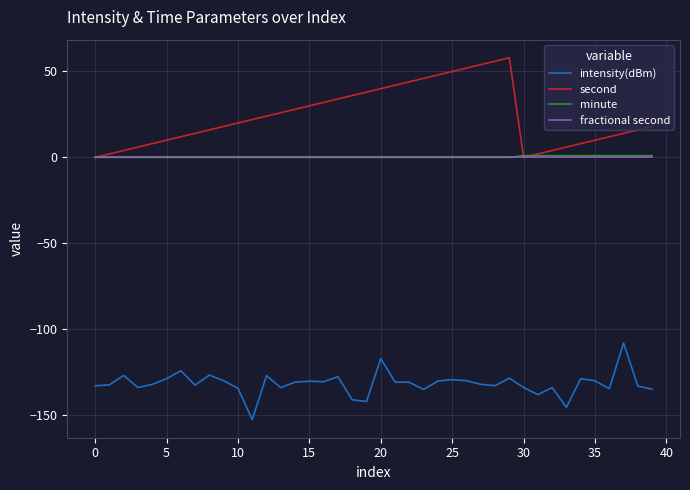

Which series has the largest total across all categories?

second